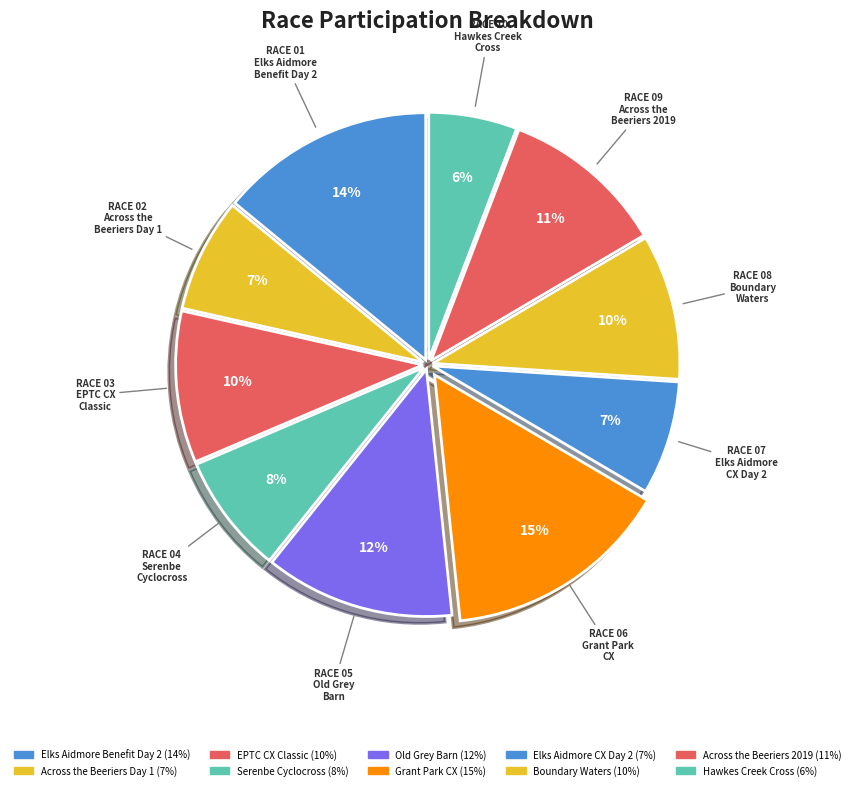

How many segments does this pie chart have?

10